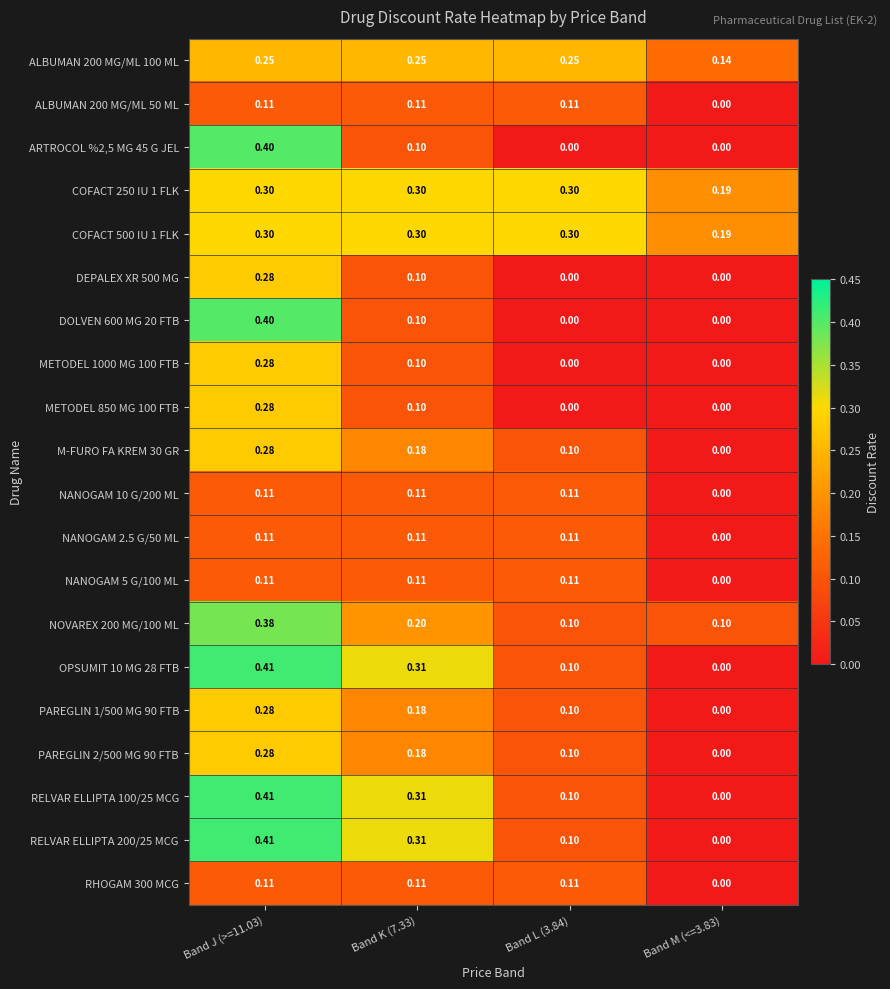

Is the value of ALBUMAN 200 MG/ML 100 ML at Band K (7.33) greater than the value of RELVAR ELLIPTA 200/25 MCG at Band J (>=11.03)?

No